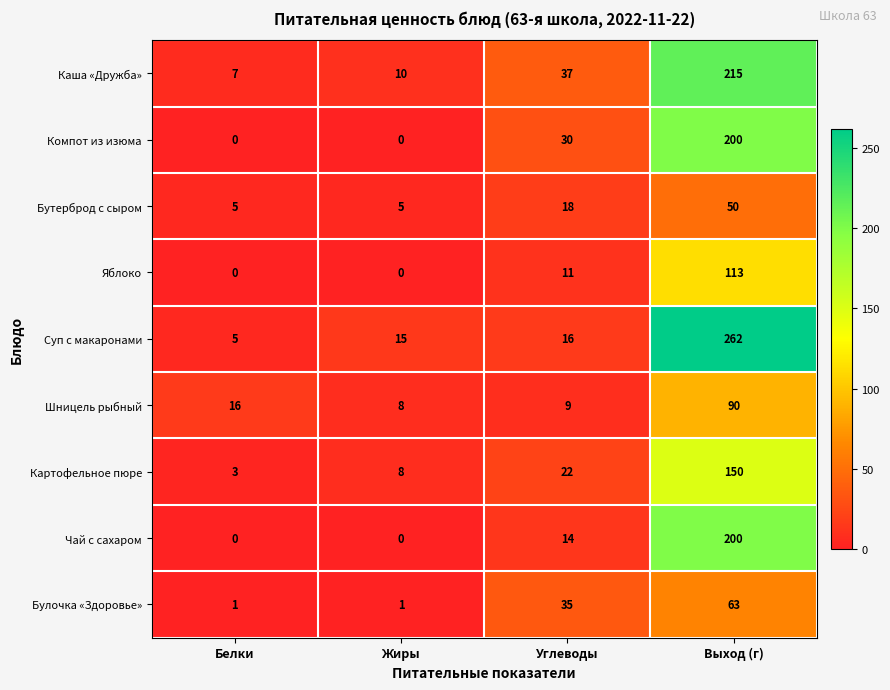

True or false: Компот из изюма has a value of 73 at Выход (г).

False